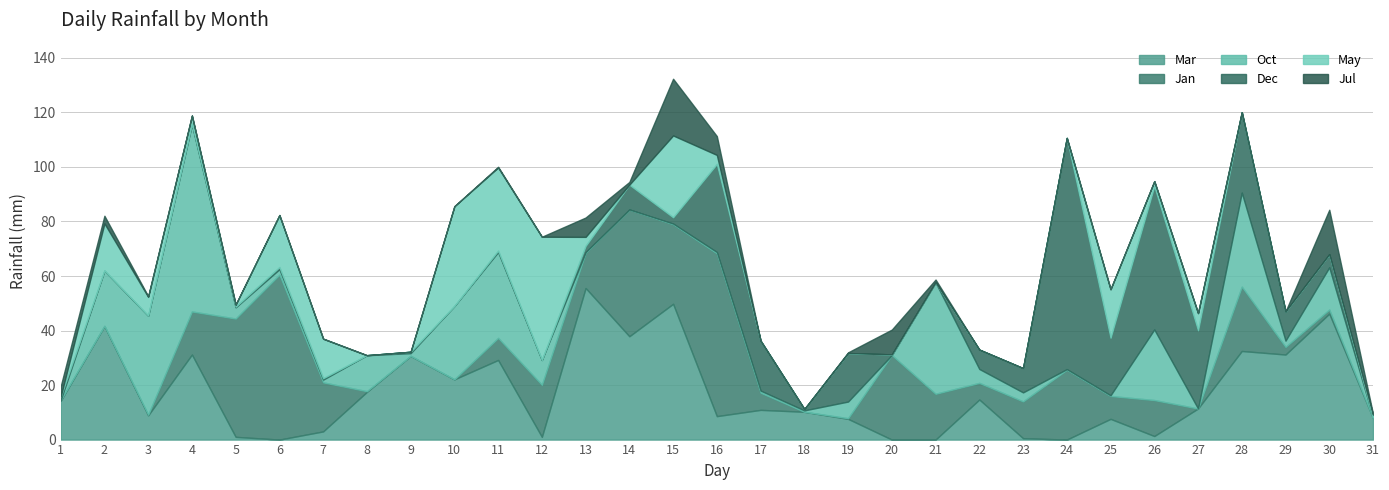

The value of Mar at 9 is 30.7. True or false?

True